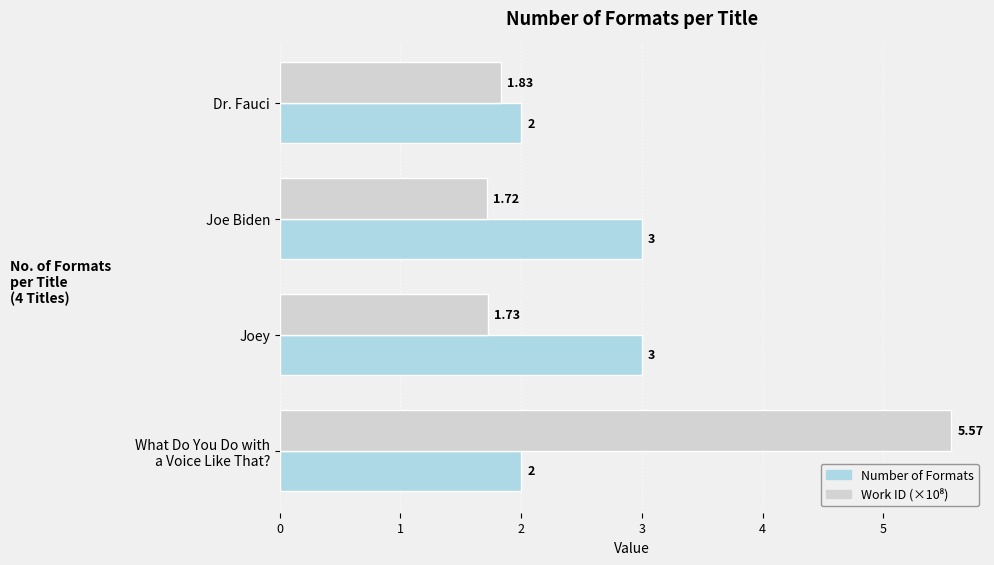

At which category does the chart reach its minimum across all series?

Joe Biden